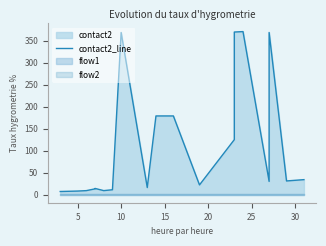

What is the label of the 14th point from the right?

30